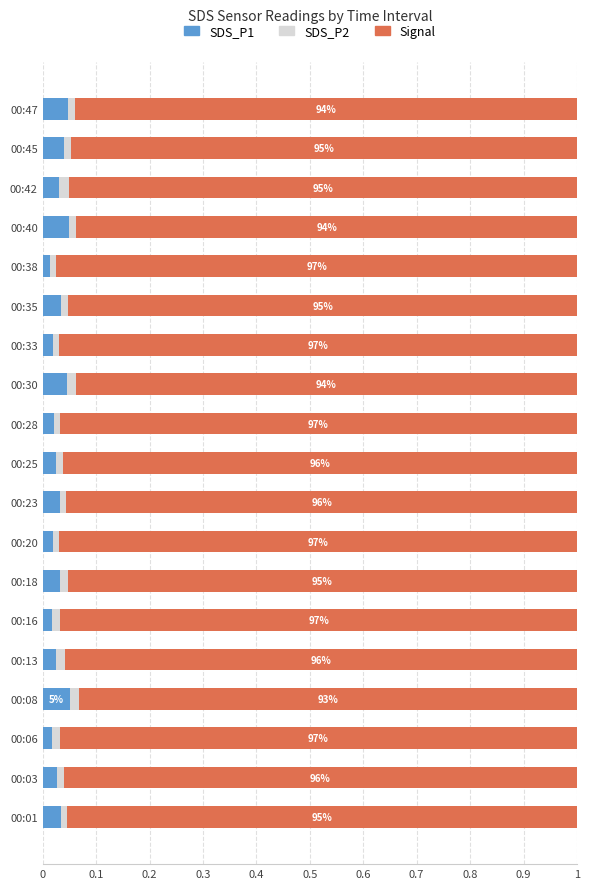

Count the SDS_P1 values in the range 0 to 1.

19